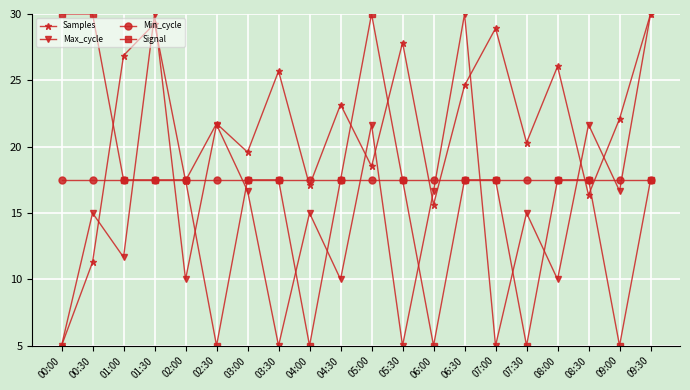

What is the value of the Min_cycle point at the 13th from the left?

17.5